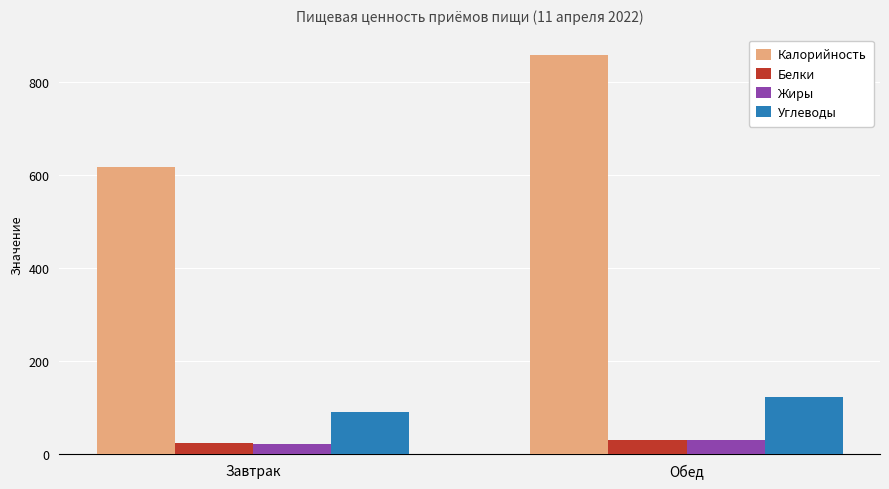

What is the average value of the Белки series?

27